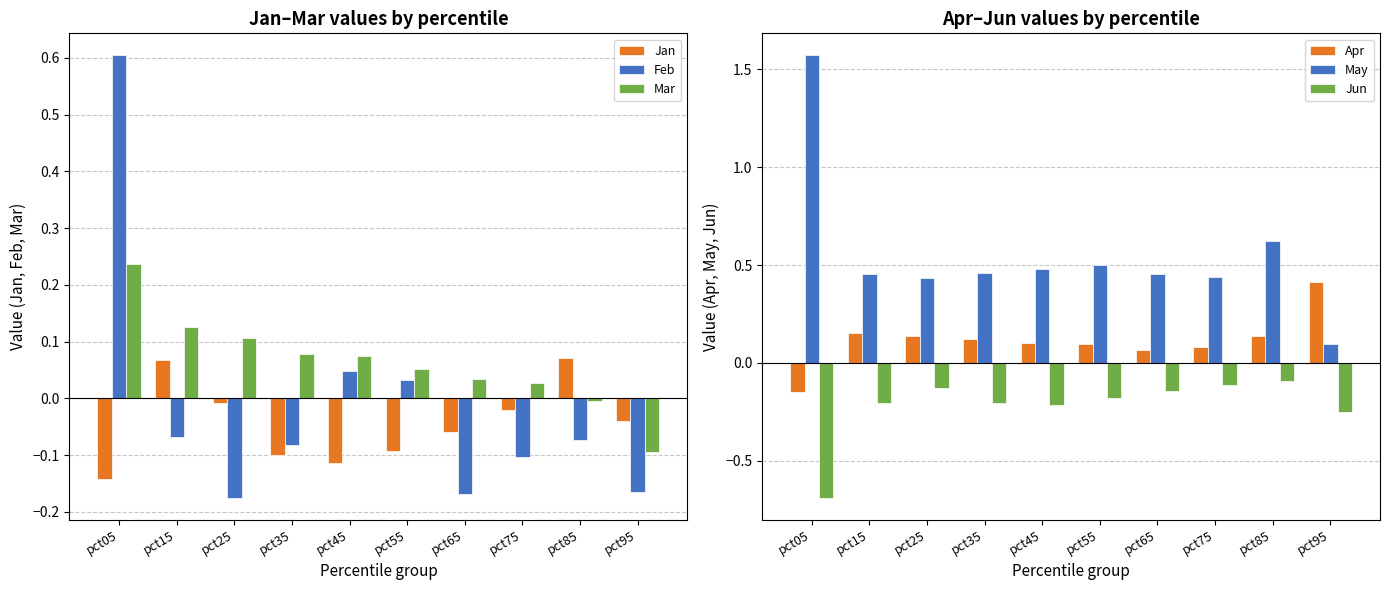

Which series changed the most between pct55 and pct75?

Feb